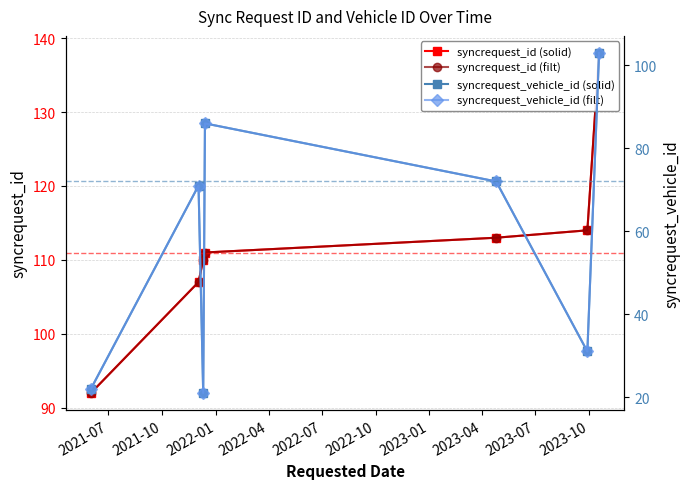

At 2023-01, list the series in order from smallest to largest.

syncrequest_vehicle_id (solid), syncrequest_vehicle_id (filt), syncrequest_id (solid), syncrequest_id (filt)